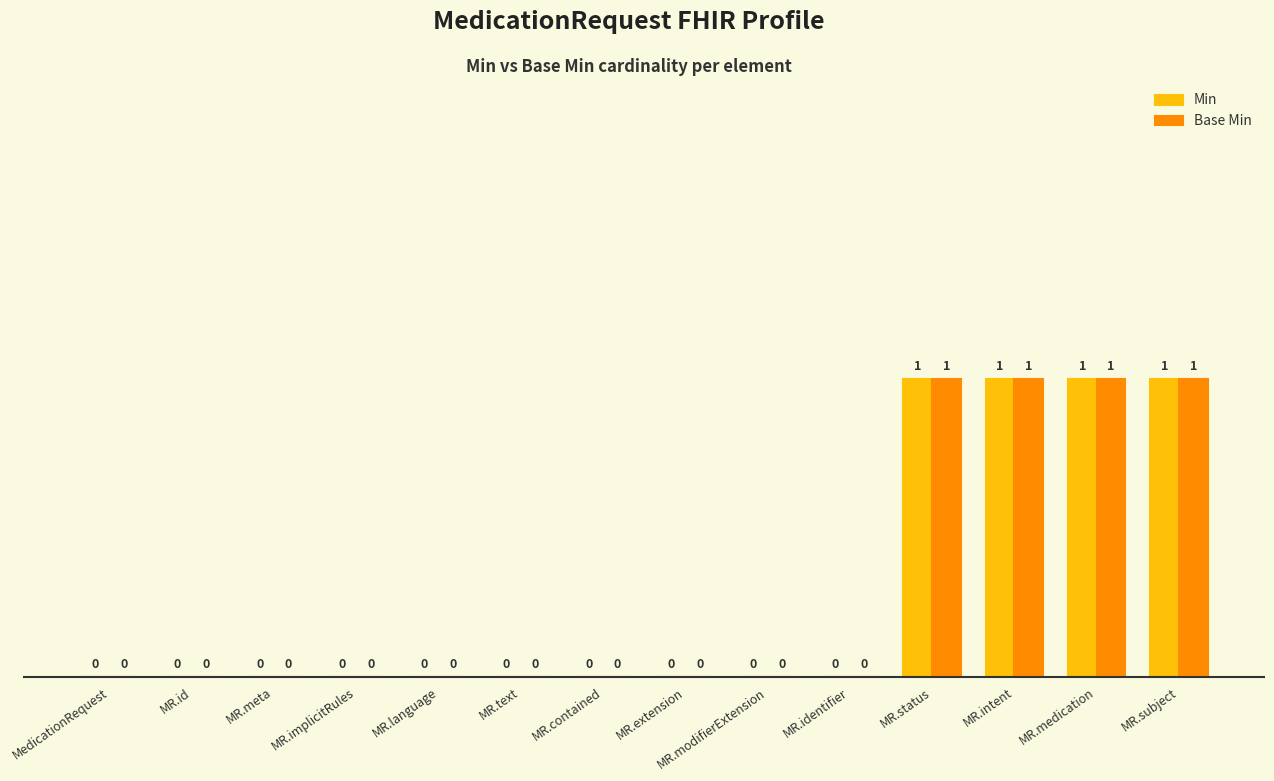

Is the value of Min at MR.language greater than the value of Base Min at MR.status?

No